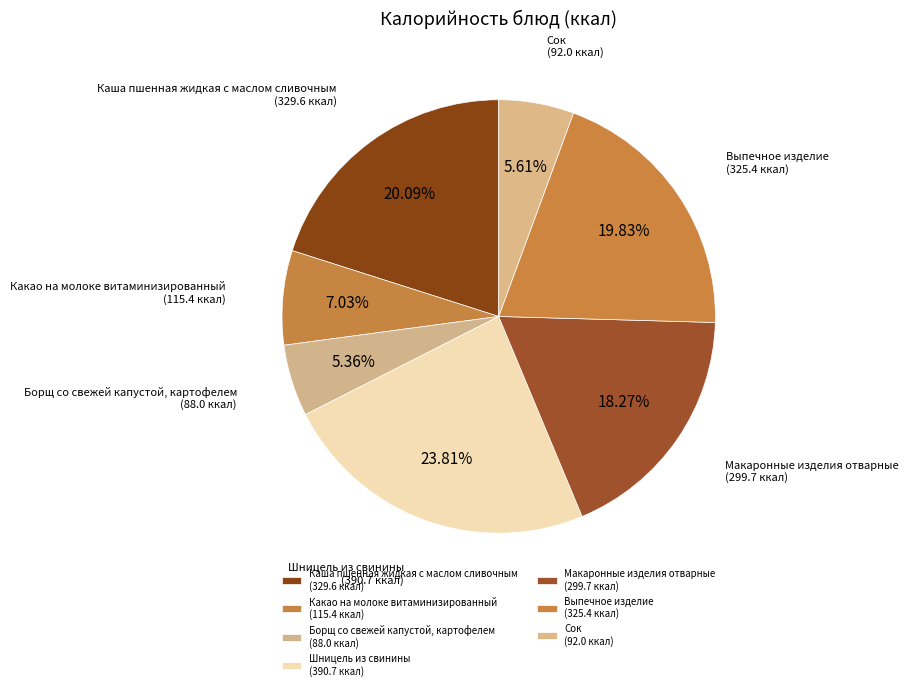

Rank the categories by value from highest to lowest.

Шницель из свинины, Каша пшенная жидкая с маслом сливочным, Выпечное изделие, Макаронные изделия отварные, Какао на молоке витаминизированный, Сок, Борщ со свежей капустой, картофелем